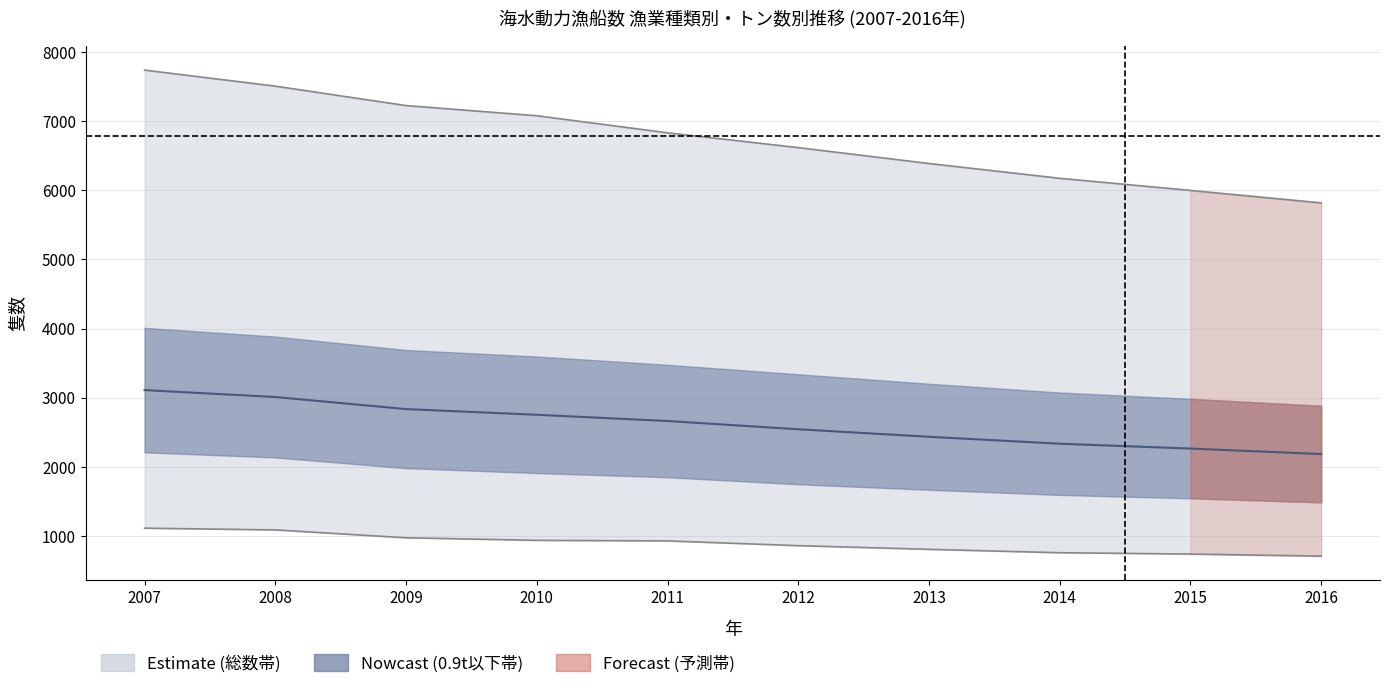

Is the value of 中央値 at 2011 greater than the value of 総数_隻数上限 at 2015?

No